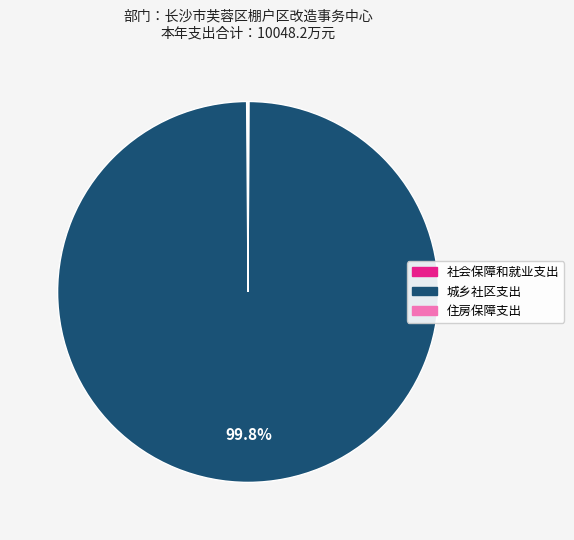

Is it true that 城乡社区支出 is 100% of the pie?

True